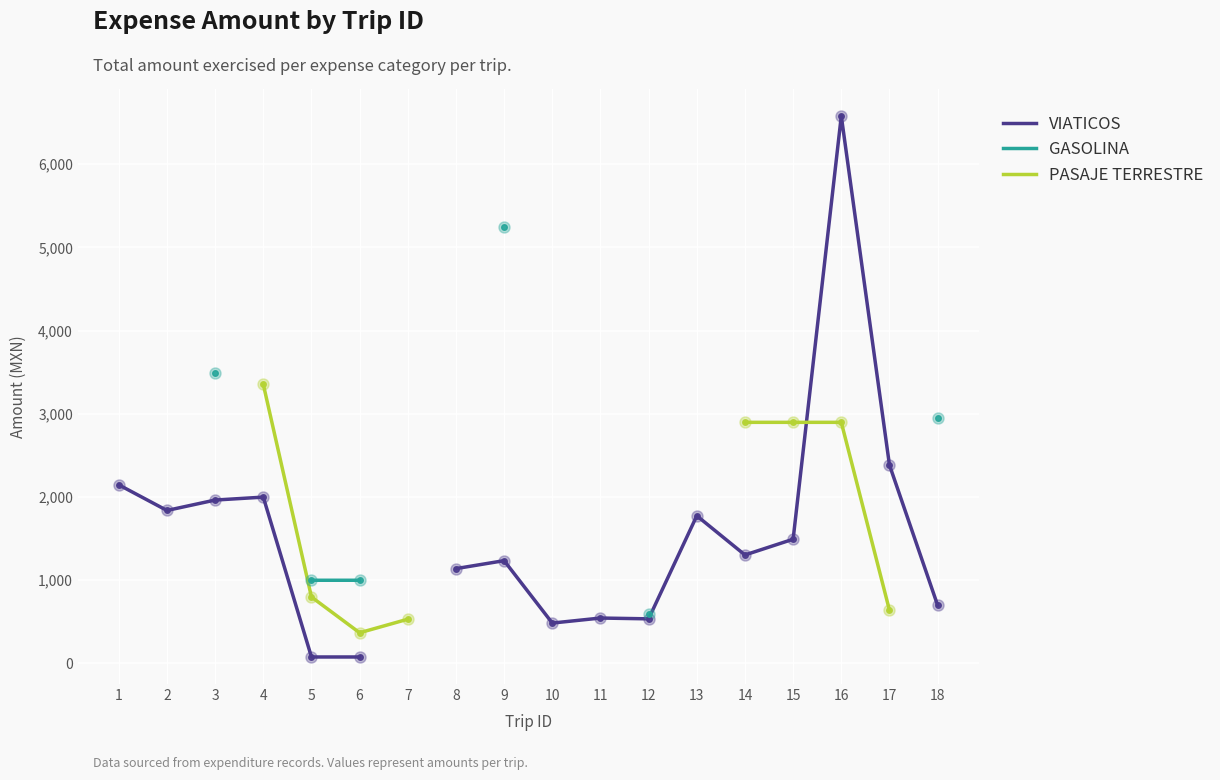

At how many categories does at least one series exceed 5329?

1